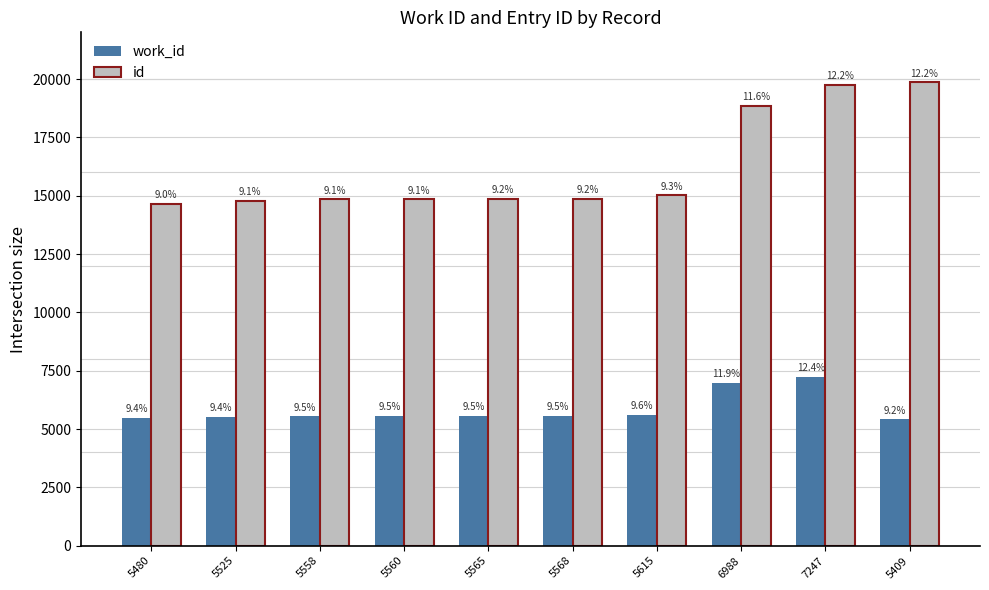

Which has a higher value, 7247 or 5568?

7247